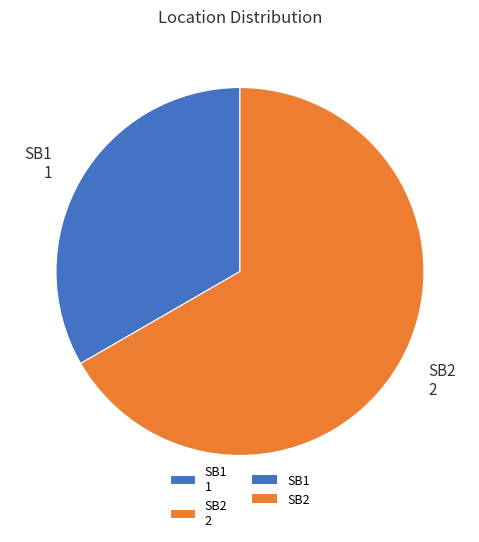

True or false: SB1 1 accounts for 46% of the total.

False